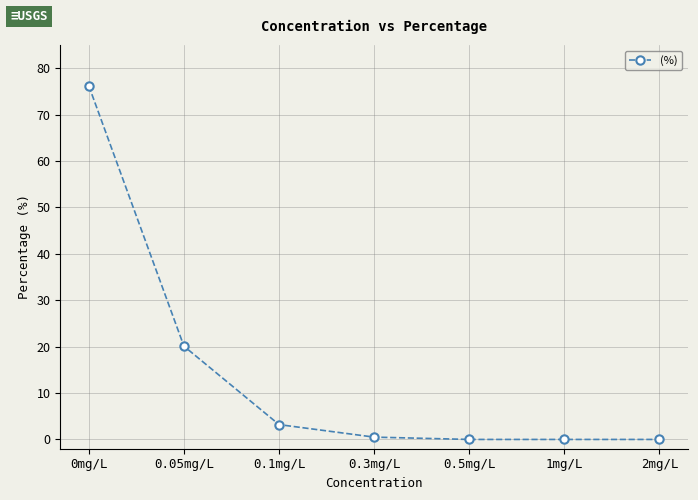

True or false: the data has more than 2 interior local peaks.

False